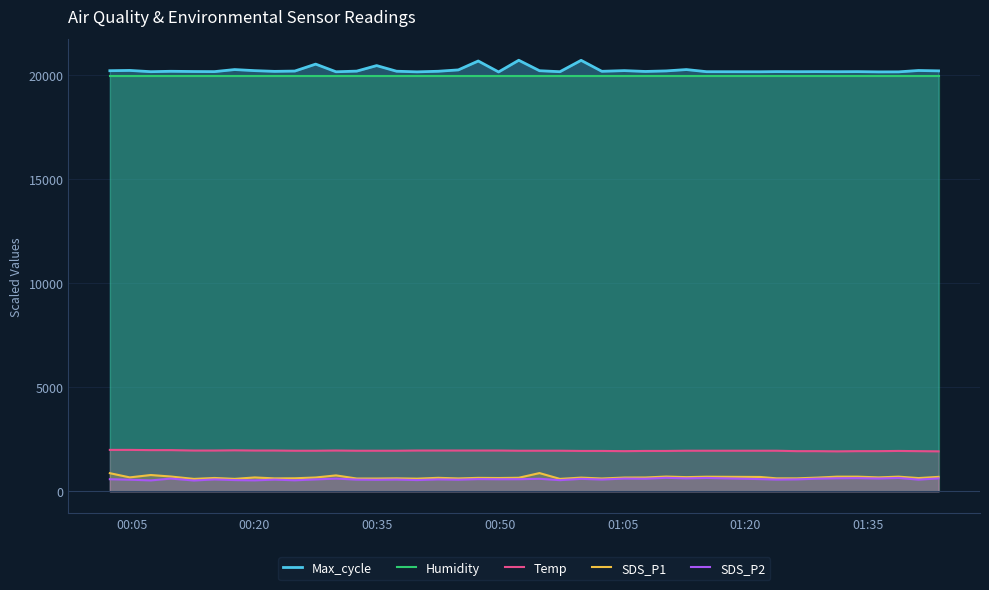

What is the lowest value of the Temp series?

1920.0